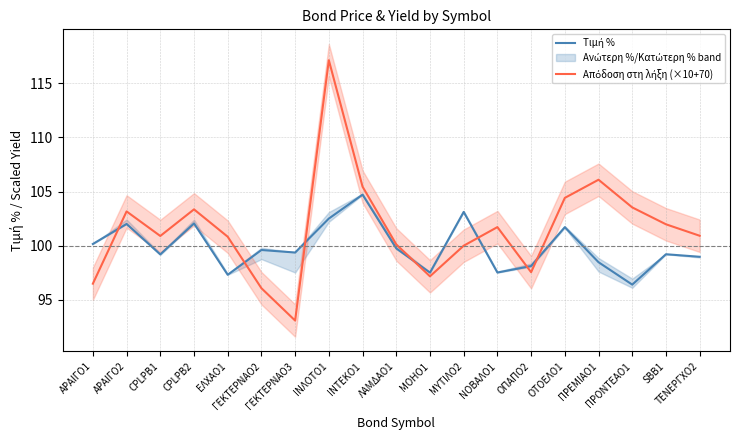

What is the difference between the maximum and second lowest values in the Τιμή % series?

7.4